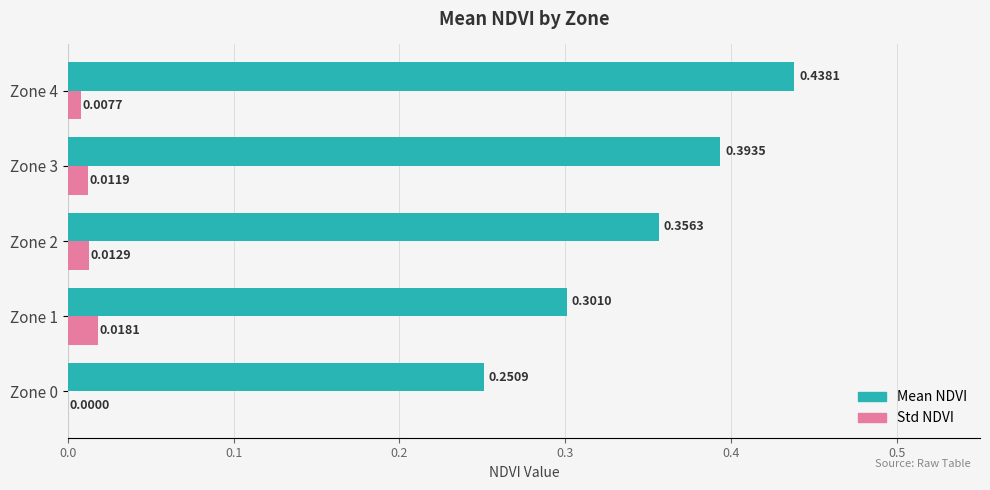

At which category is the sum across all series the highest?

Zone 4